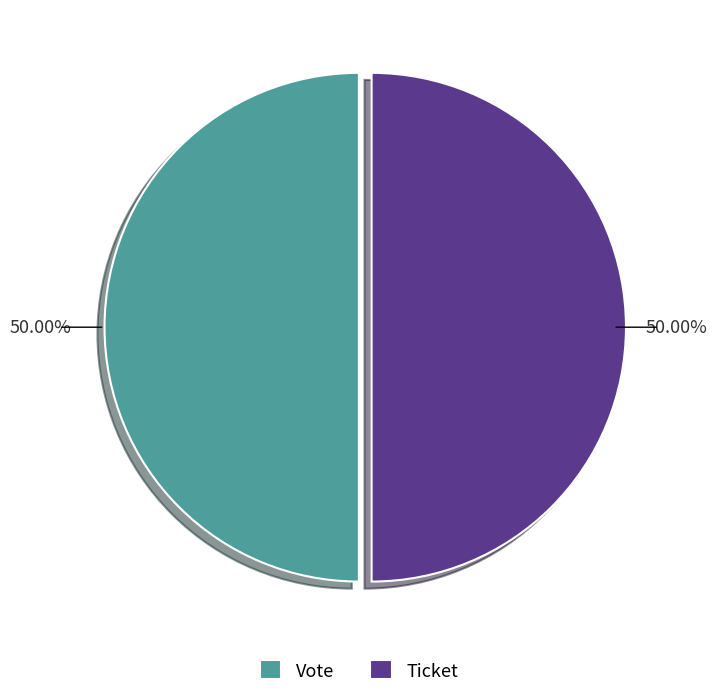

What portion of the pie excludes Ticket?

50.0%